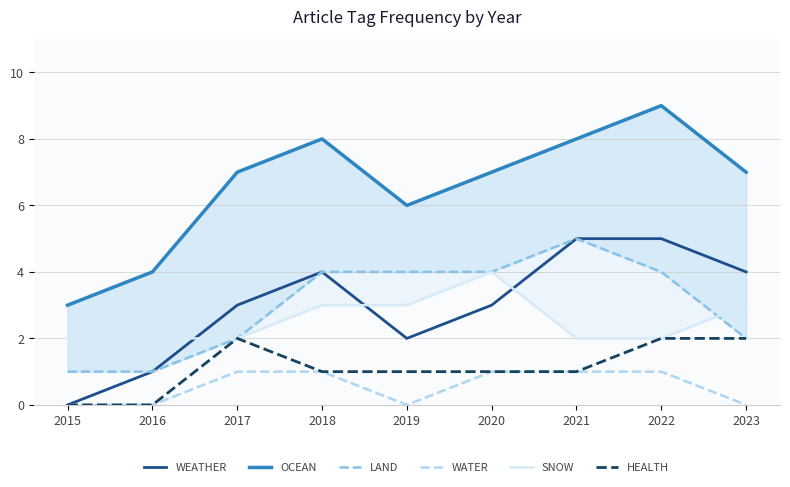

What is the value of the SNOW point at the 6th from the left?

4